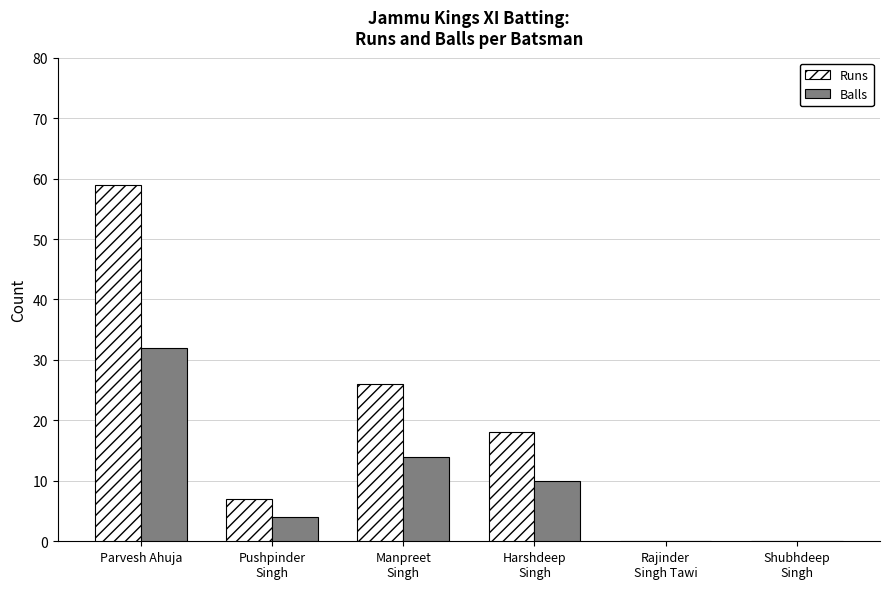

Which series has the largest total across all categories?

Runs